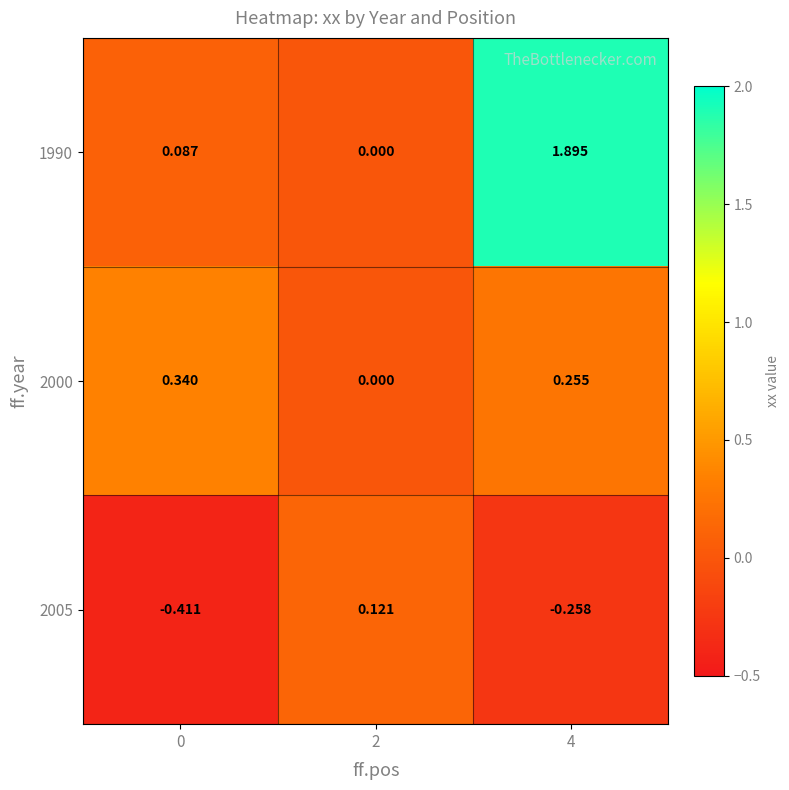

How many positive values does the 1990 series have?

2